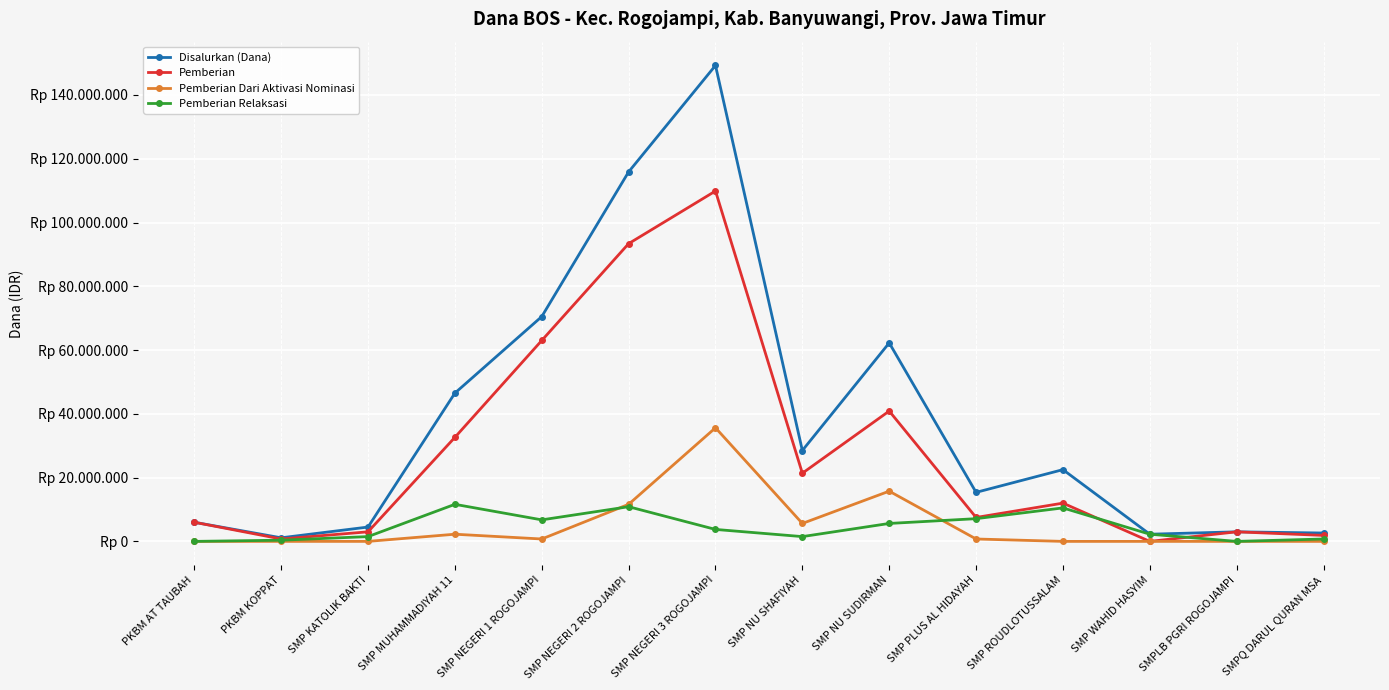

True or false: Pemberian and Disalurkan (Dana) intersect in this chart.

False